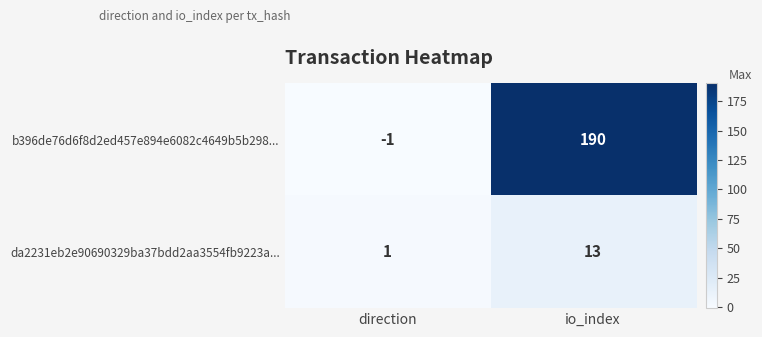

Reading right to left, transcribe all the data shown in this chart.

b396de76d6f8d2ed457e894e6082c4649b5b298...: io_index=190	direction=-1
da2231eb2e90690329ba37bdd2aa3554fb9223a...: io_index=13	direction=1